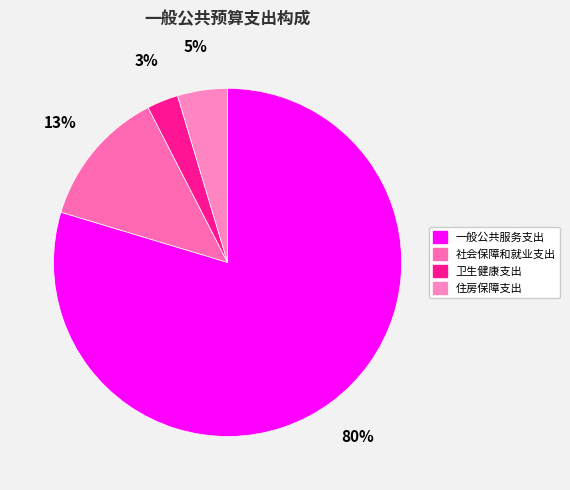

Combined, do 卫生健康支出 and 一般公共服务支出 account for over 50%?

Yes